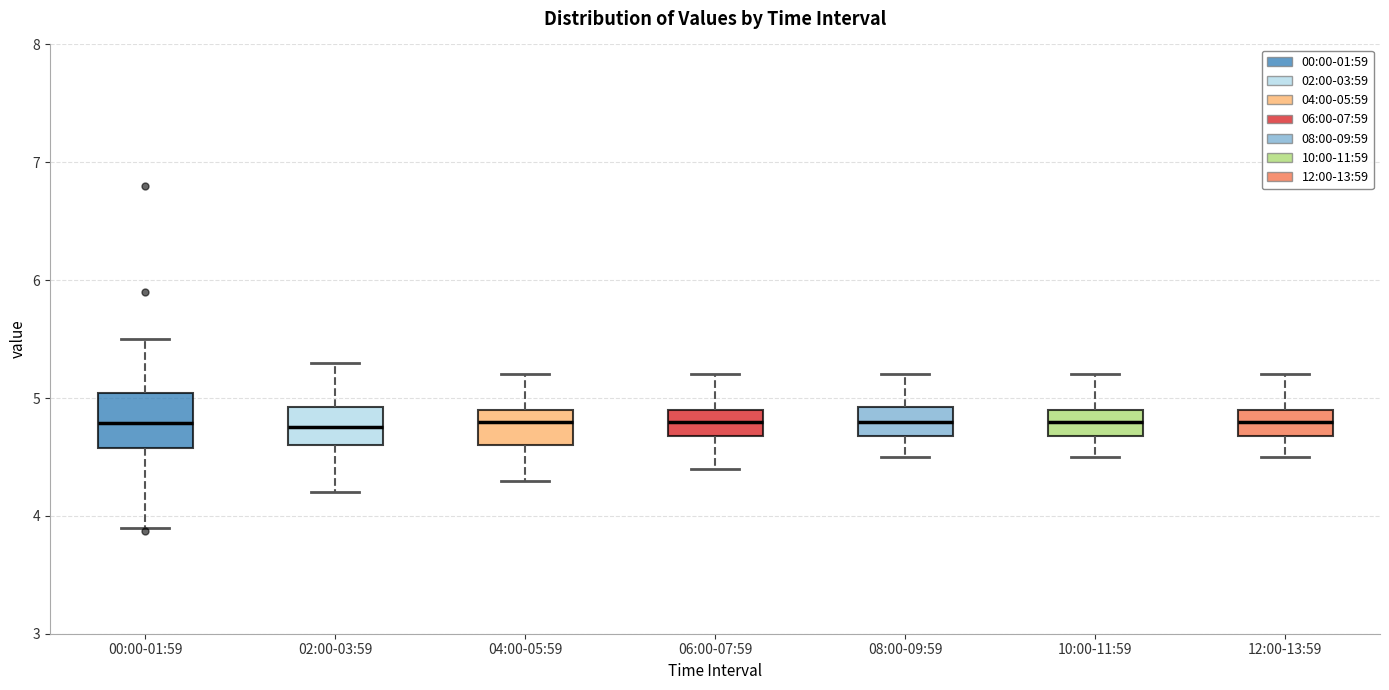

Where is the upper edge of the box for 06:00-07:59 on the y-axis? The values are not printed on the chart, so give them approximately, as read against the axis.

4.9